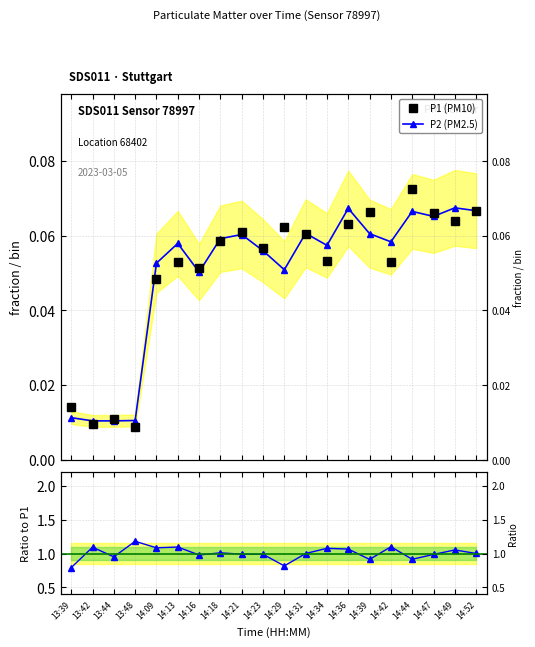

What is the sum of the P2 (PM2.5) values at 14:31 and 13:39?

0.1